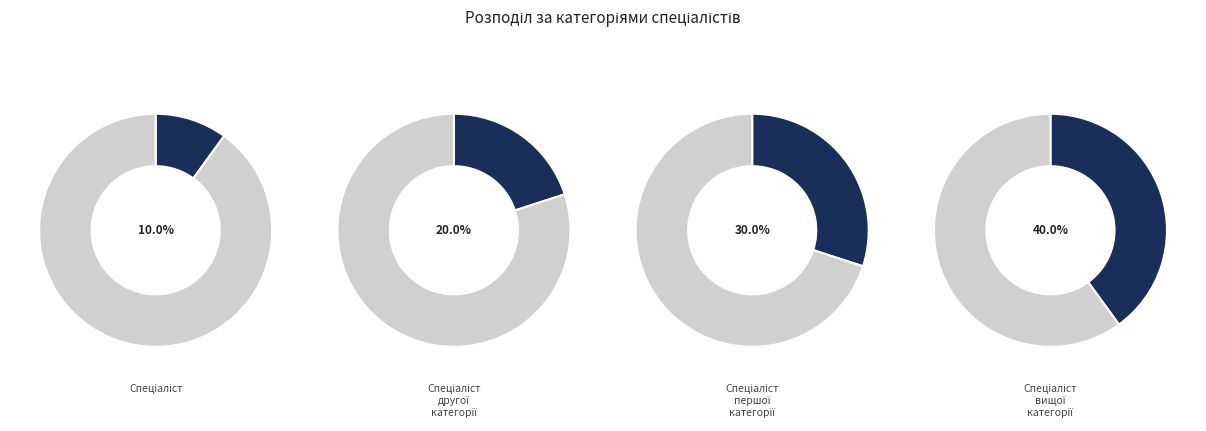

Is there any slice that represents more than half of the pie?

No